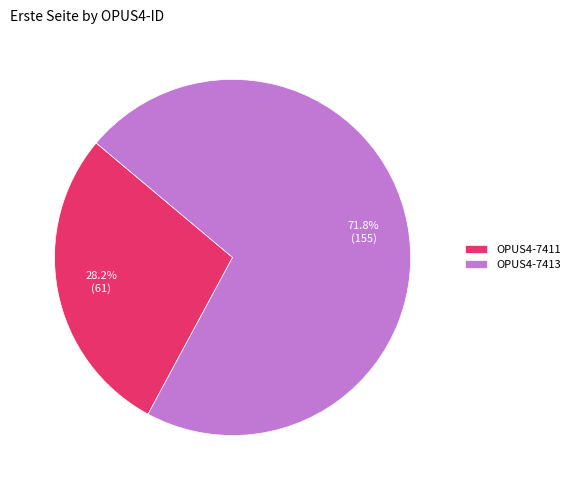

How many segments does this pie chart have?

2